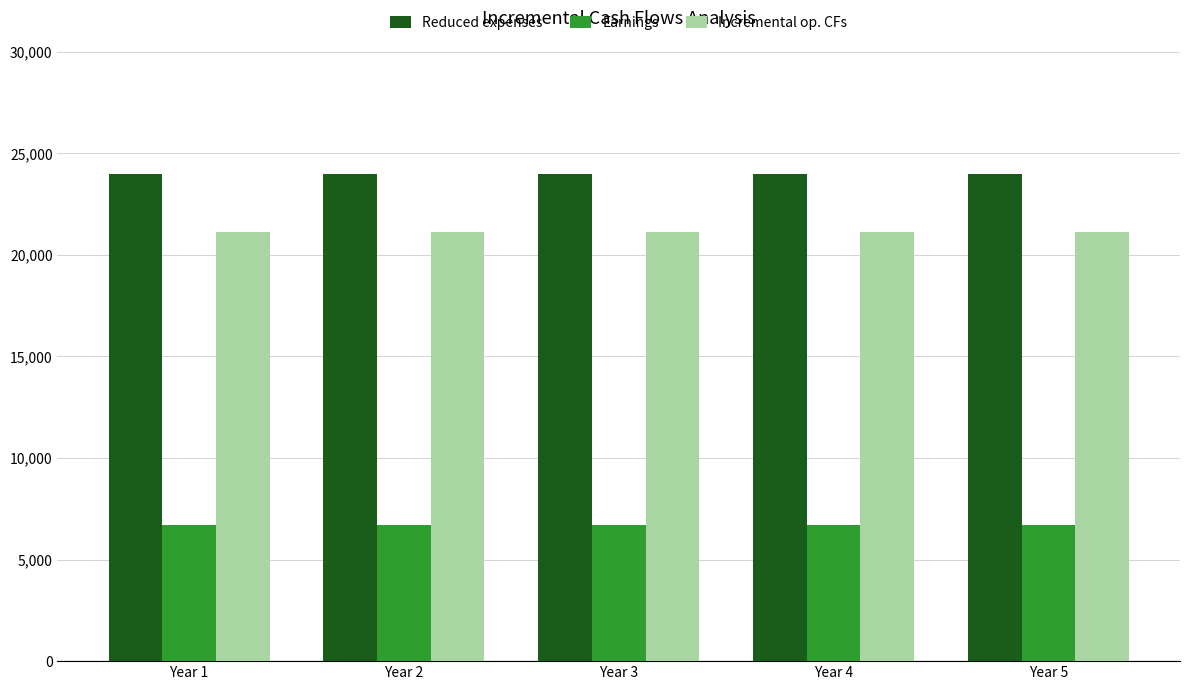

Which series has the largest total across all categories?

Reduced expenses